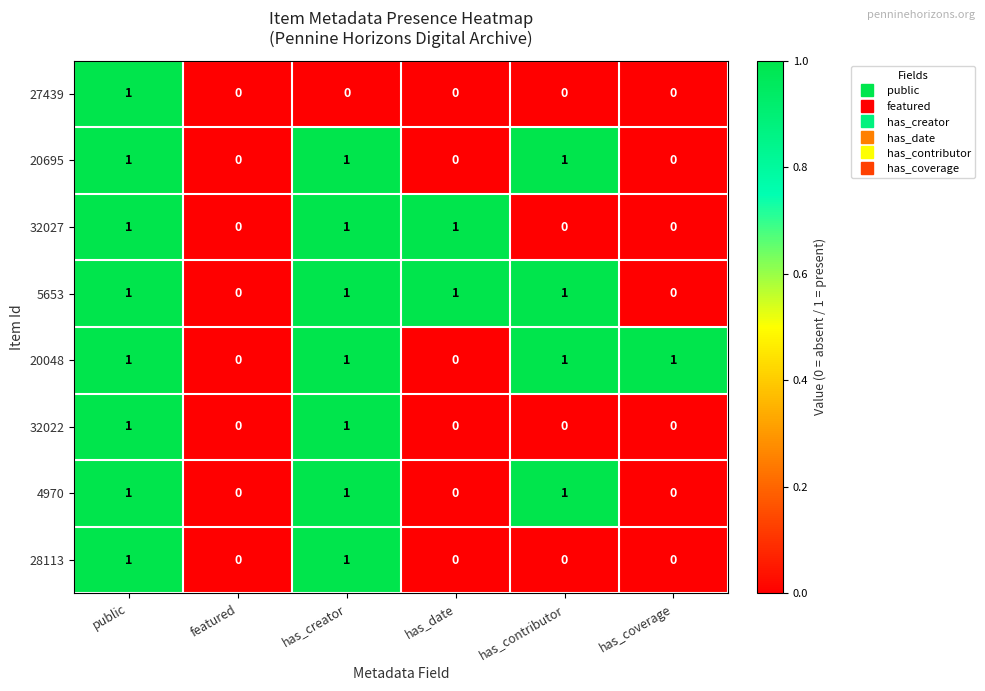

What is the total value across all series at public?

8